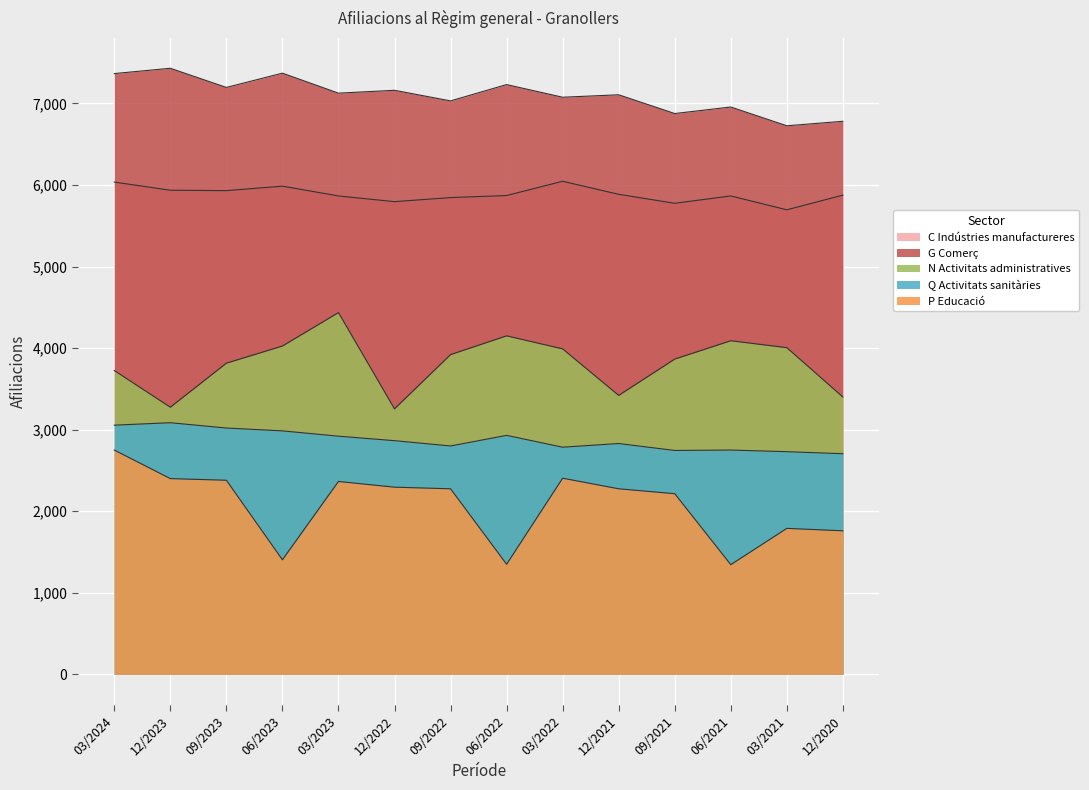

Which series has the largest range (max minus min)?

P Educació